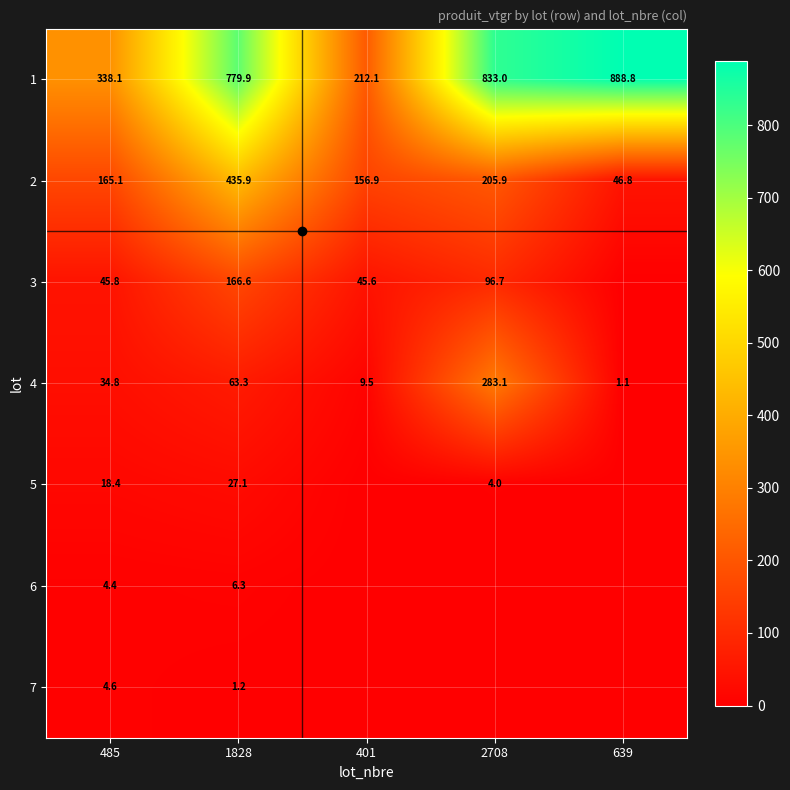

Count the number of categories in the chart.

5